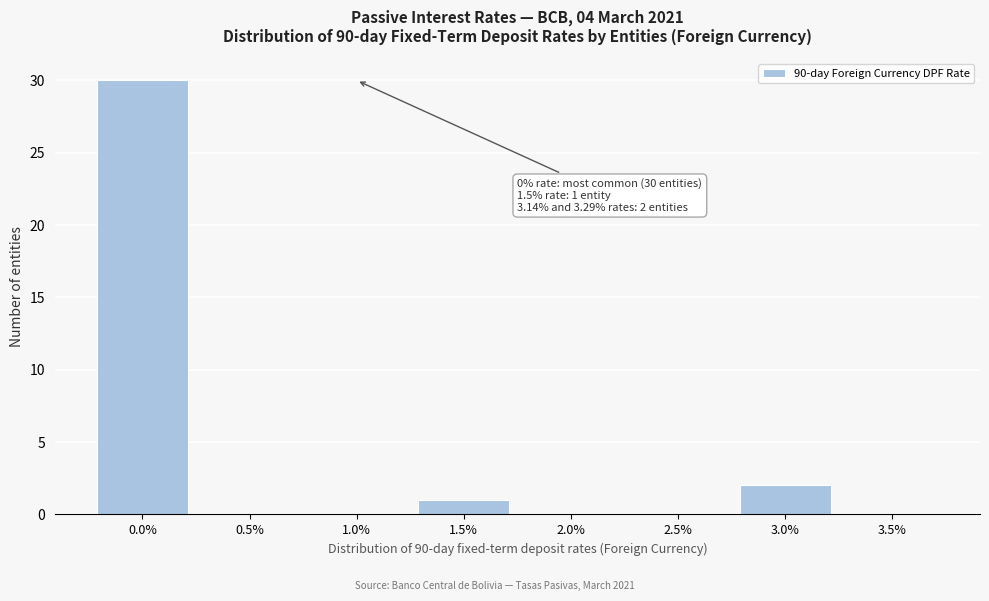

Reading right to left, what are all the values shown in this chart?

3.5%=0	3.0%=2	2.5%=0	2.0%=0	1.5%=1	1.0%=0	0.5%=0	0.0%=30